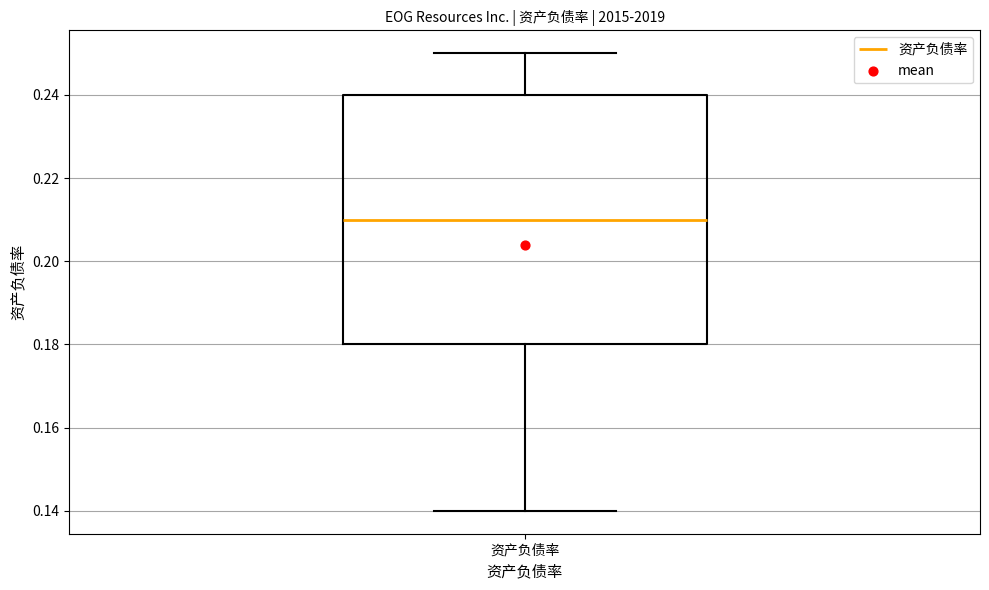

Read this box plot against the y-axis: the position of the median line, the range covered by the box, and the ends of both whiskers. The values are not printed on the chart, so give them approximately, as read against the axis.

median 0.21, box 0.18 to 0.24, whiskers 0.14 to 0.25